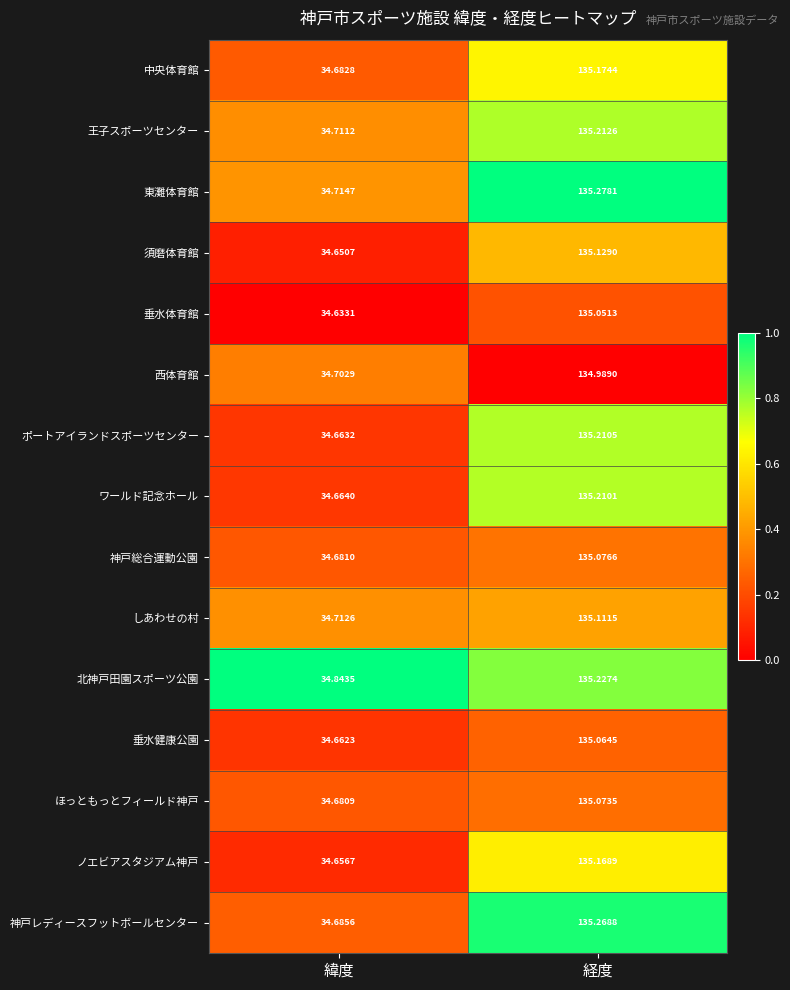

Where is 王子スポーツセンター nearest to the value 84?

緯度